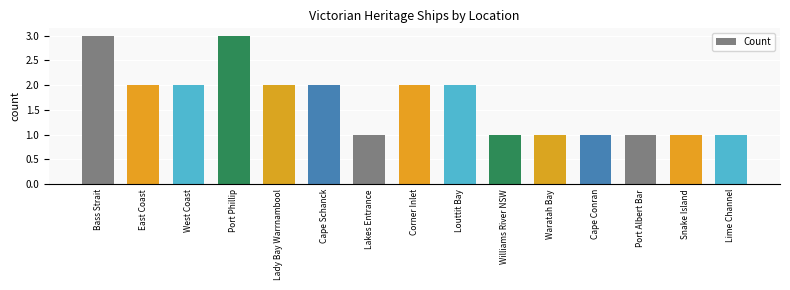

What position from the left is Williams River NSW?

10